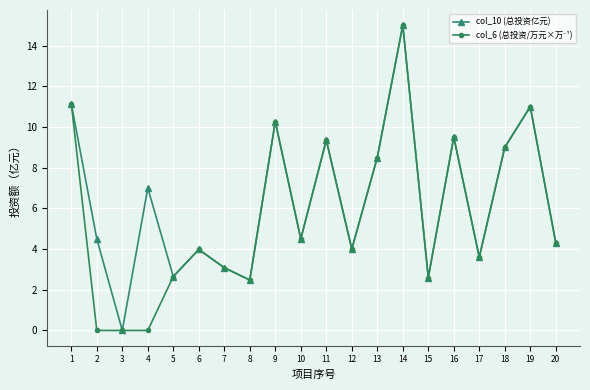

True or false: col_10 (总投资亿元) has a value of 9.4 at 11.

True